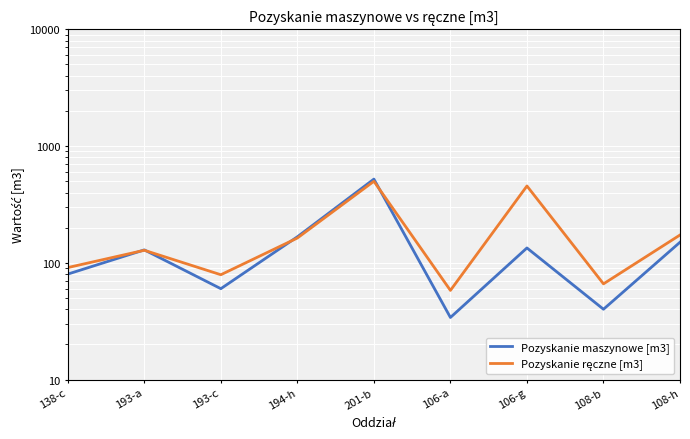

What are all the series names shown in the legend?

Pozyskanie maszynowe [m3], Pozyskanie ręczne [m3]